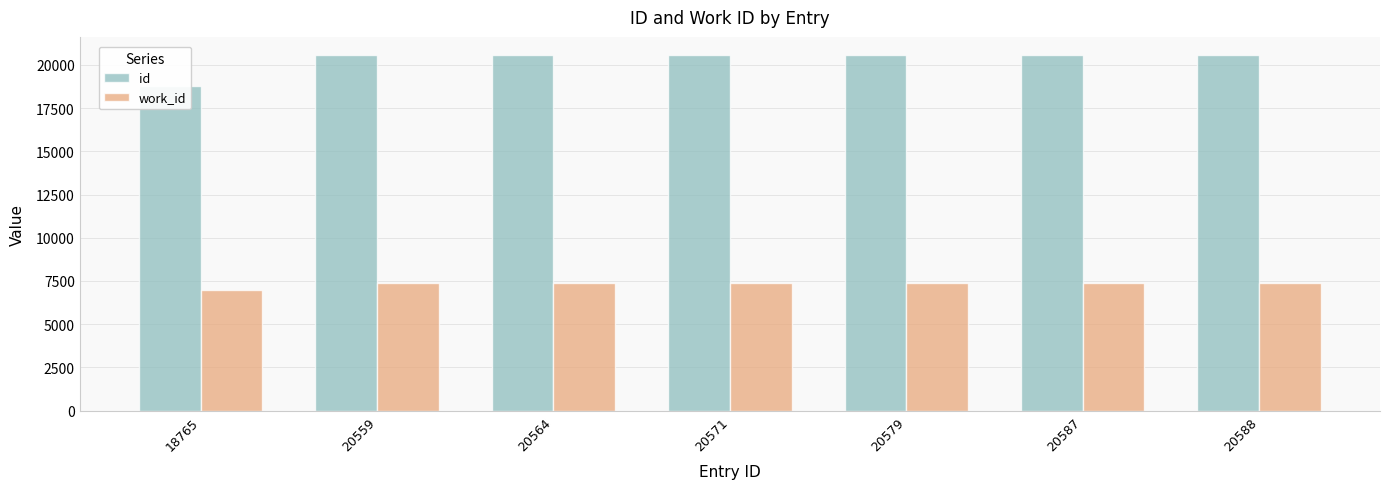

How many distinct data groups are displayed?

2